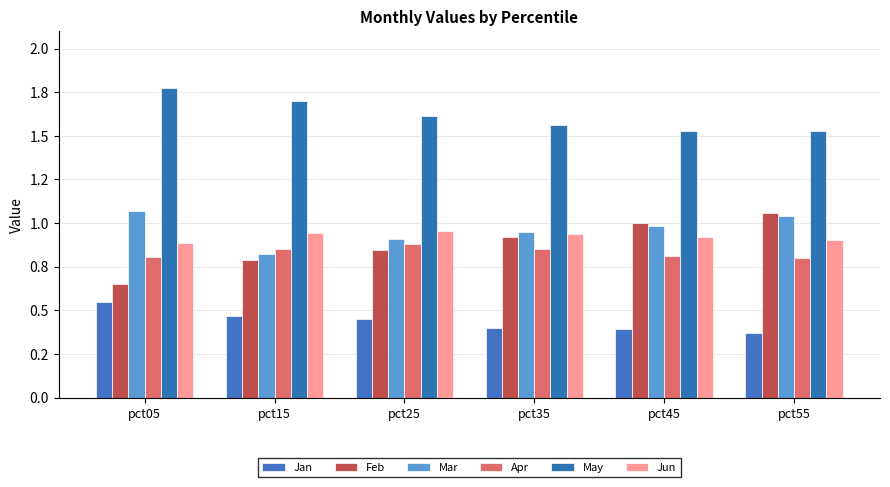

At pct25, list the series in order from smallest to largest.

Jan, Feb, Apr, Mar, Jun, May